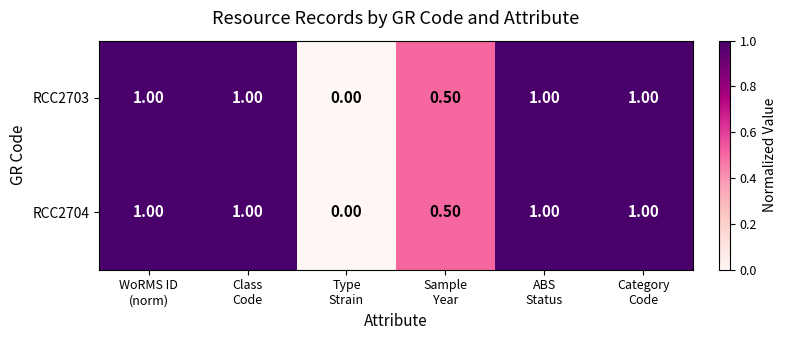

What is the difference between the maximum and minimum values in the RCC2704 series?

1.0